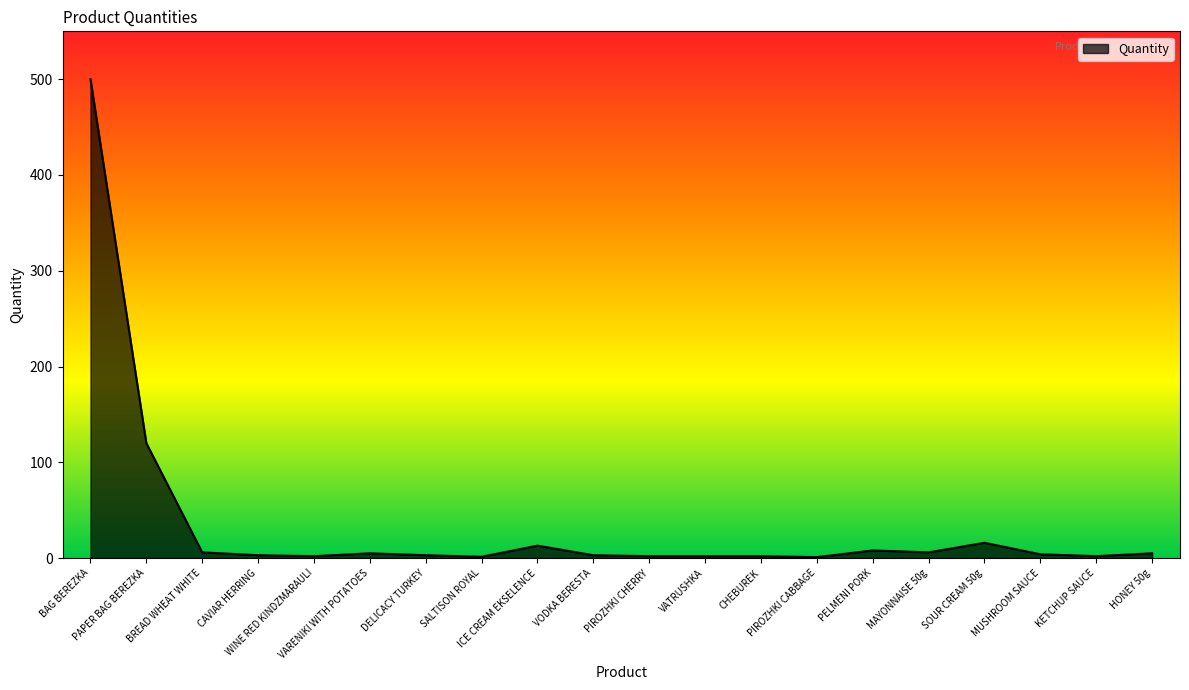

What is the maximum value shown in the chart?

500.0